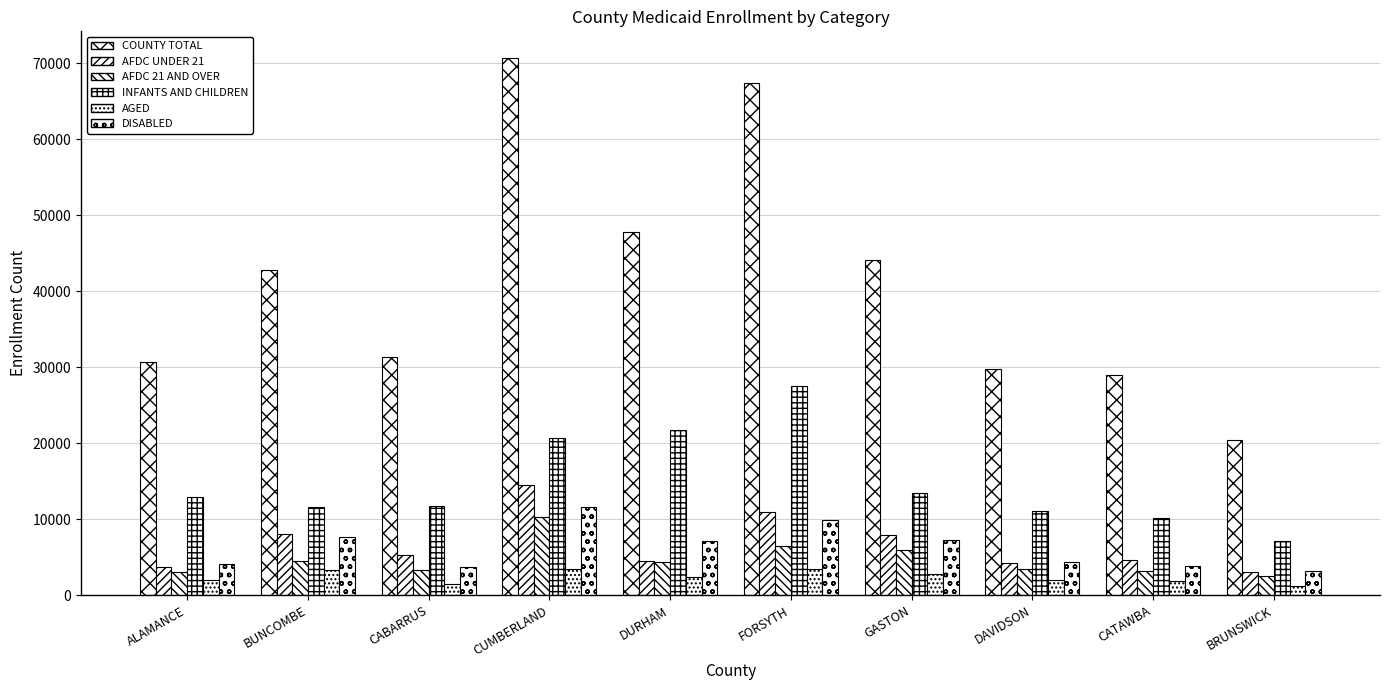

Where is COUNTY TOTAL nearest to the value 45512?

GASTON